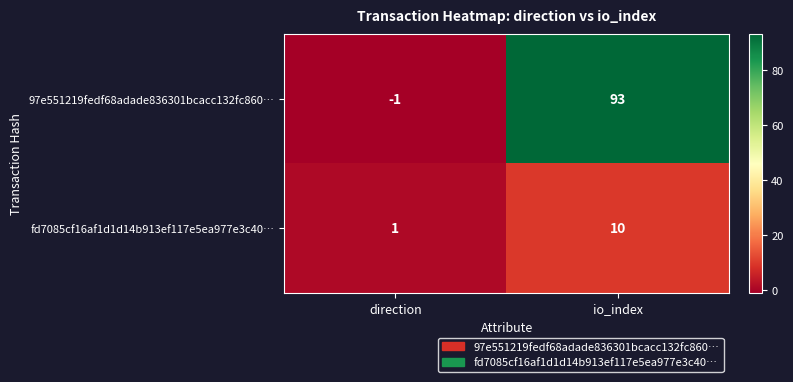

Between direction and io_index, which series saw the biggest shift?

97e551219fedf68adade836301bcacc132fc860…